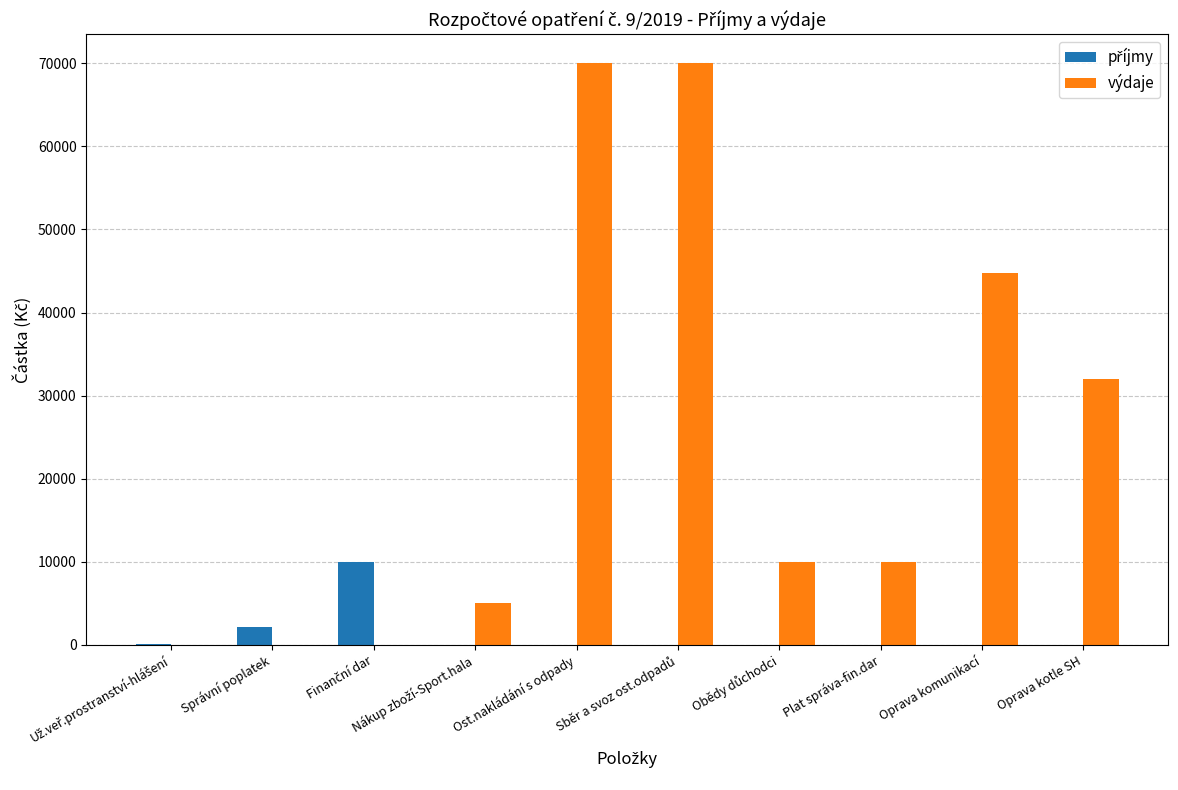

The value of výdaje at Ost.nakládání s odpady is 120193. True or false?

False